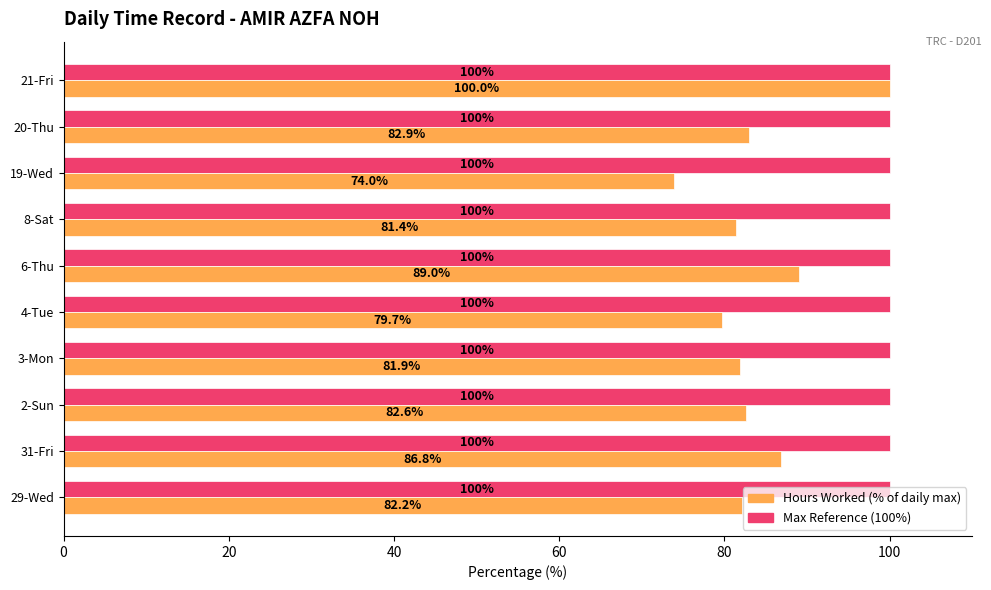

At which category is the sum across all series the highest?

21-Fri